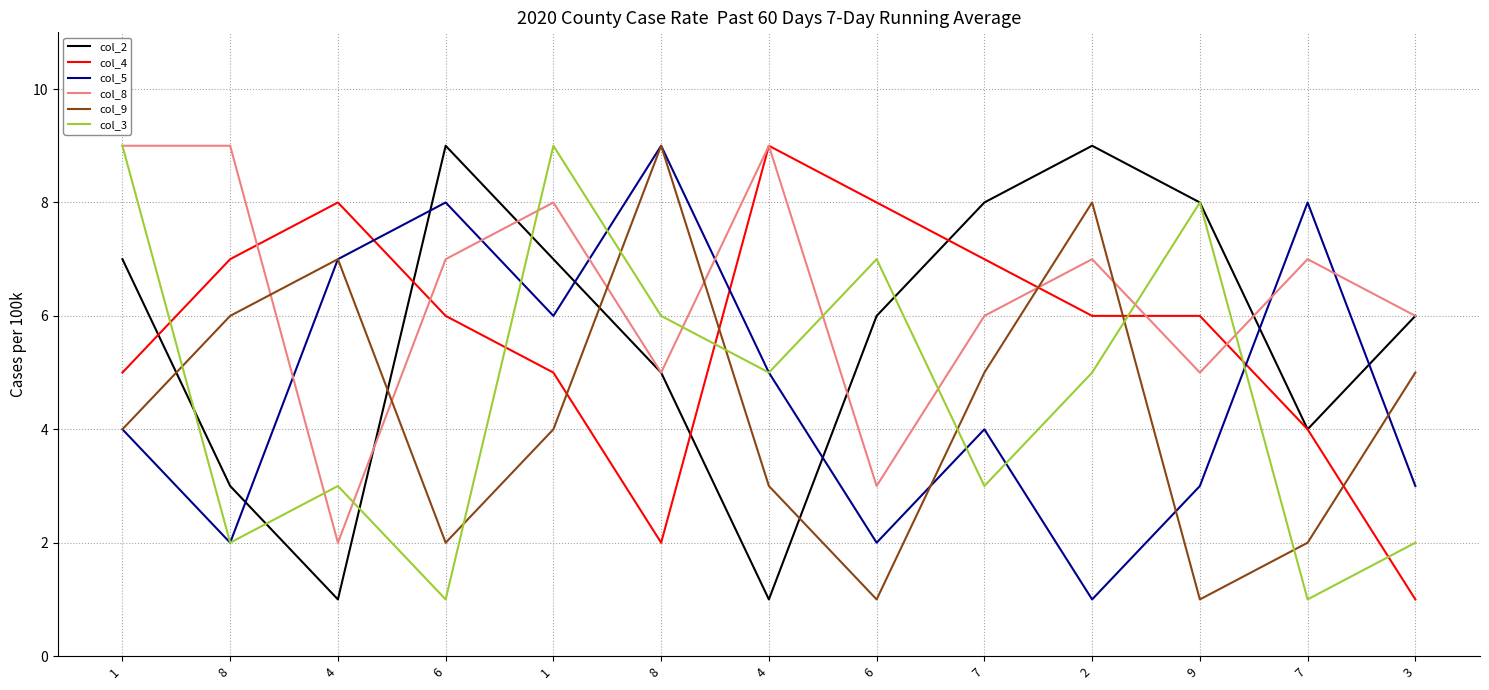

How many lines are shown in the chart?

6